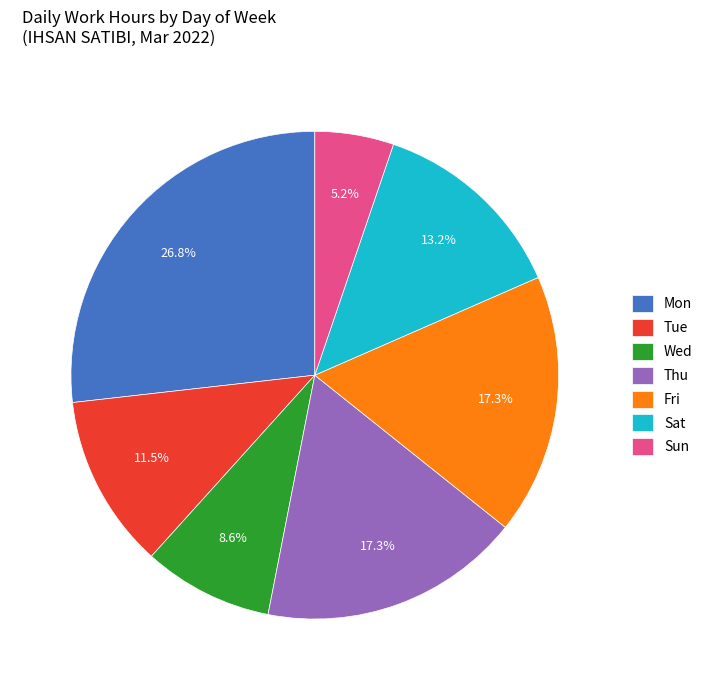

Count the number of slices in the pie.

7